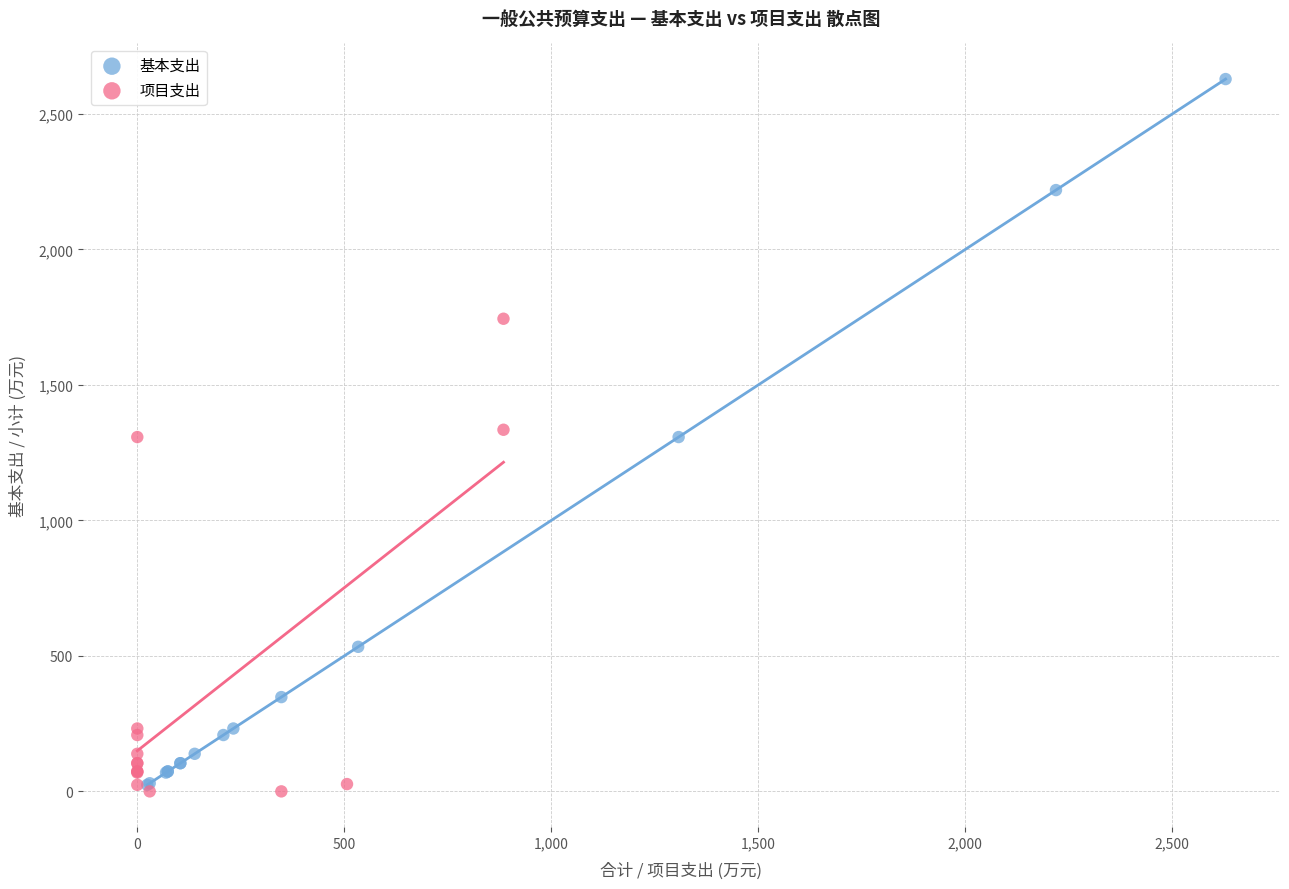

Which series has the widest spread of Y values?

基本支出